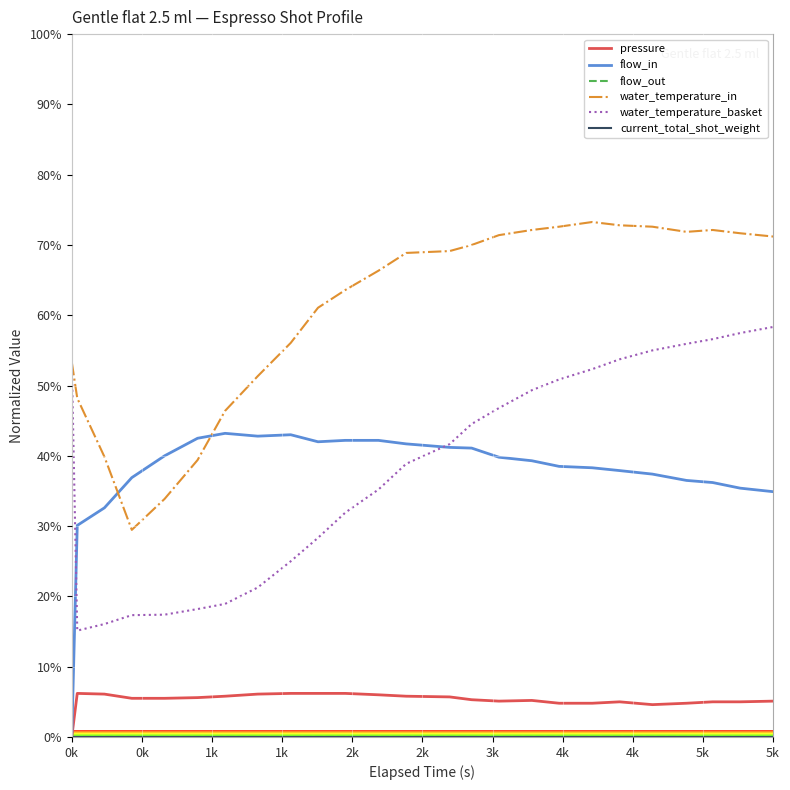

Is this an area chart (filled region under the line)?

No